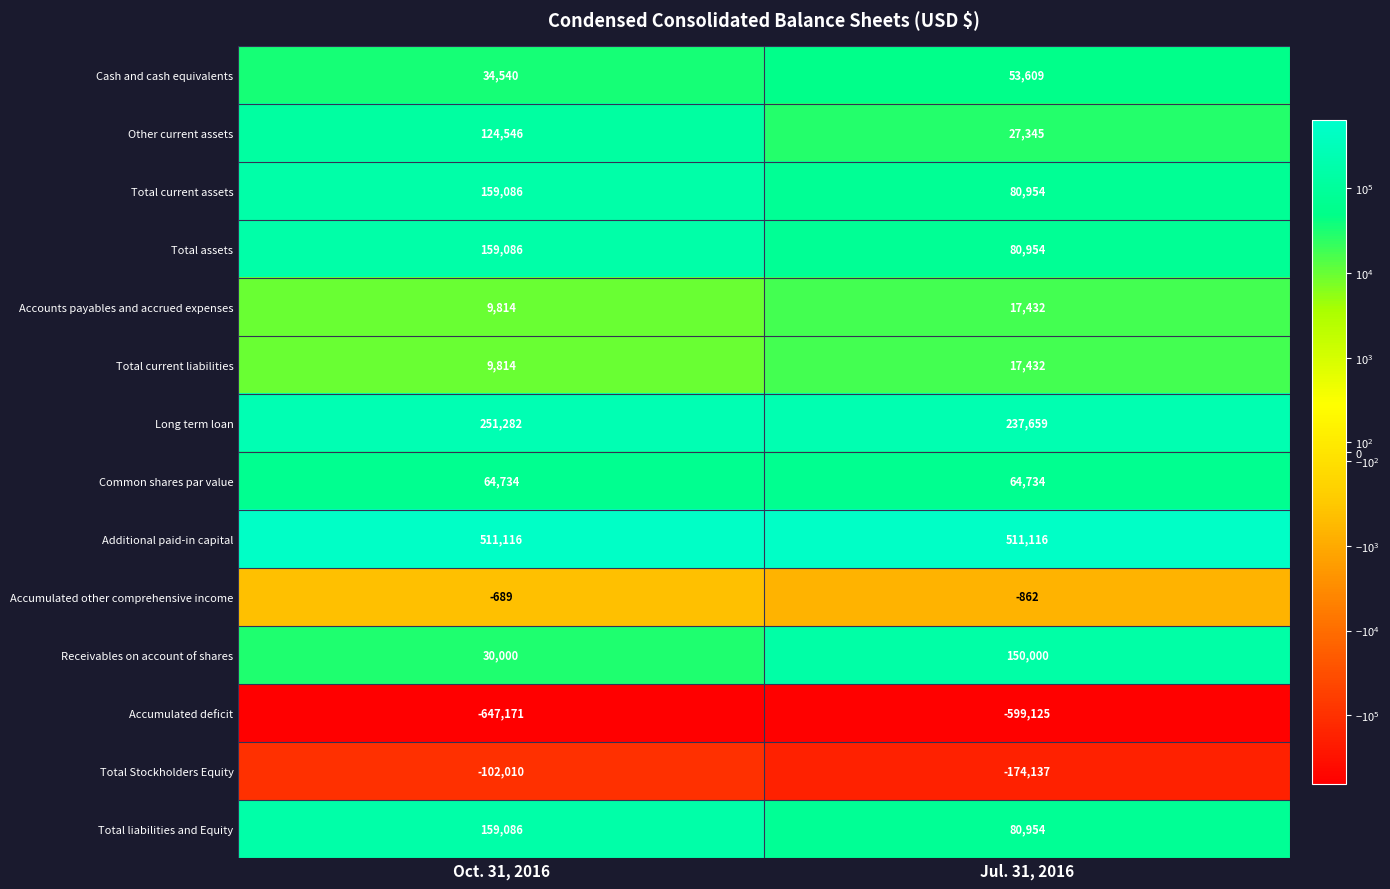

At which category is the sum across all series the highest?

Oct. 31, 2016